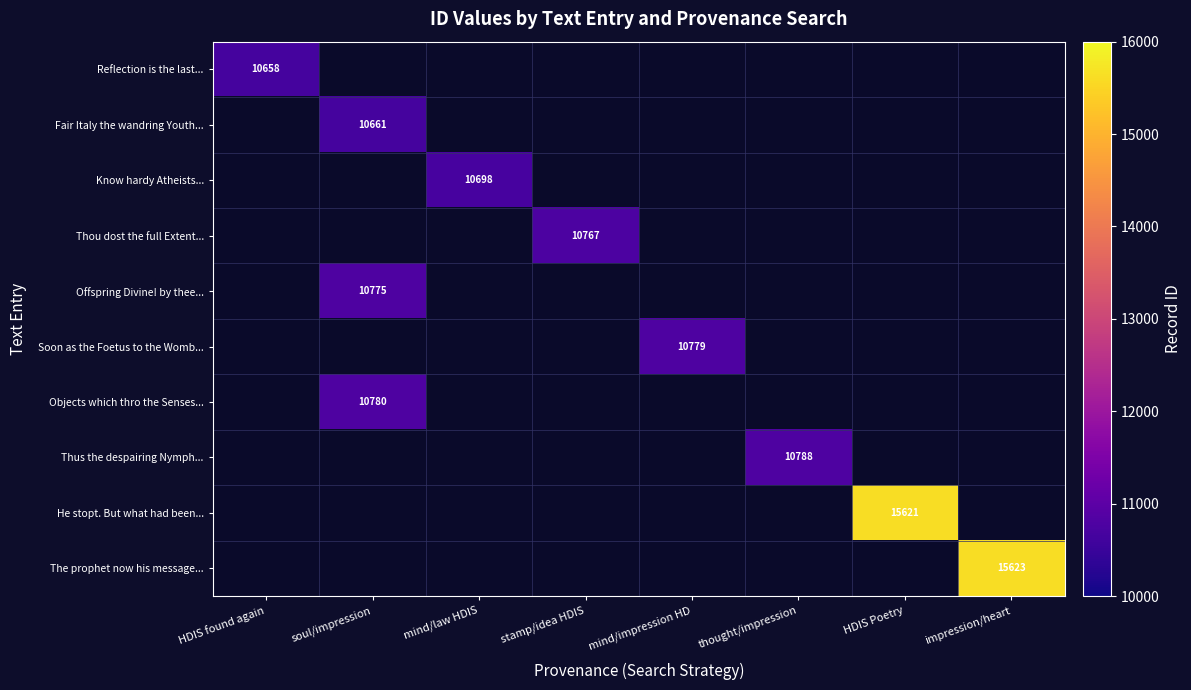

How many series are shown in this chart?

10